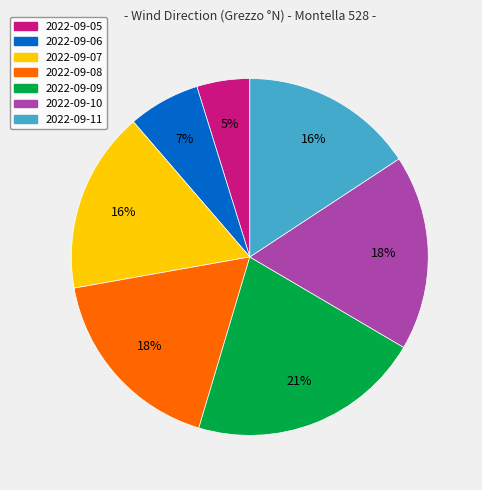

To the nearest percent, what is the difference between the largest and smallest slice percentages?

16%